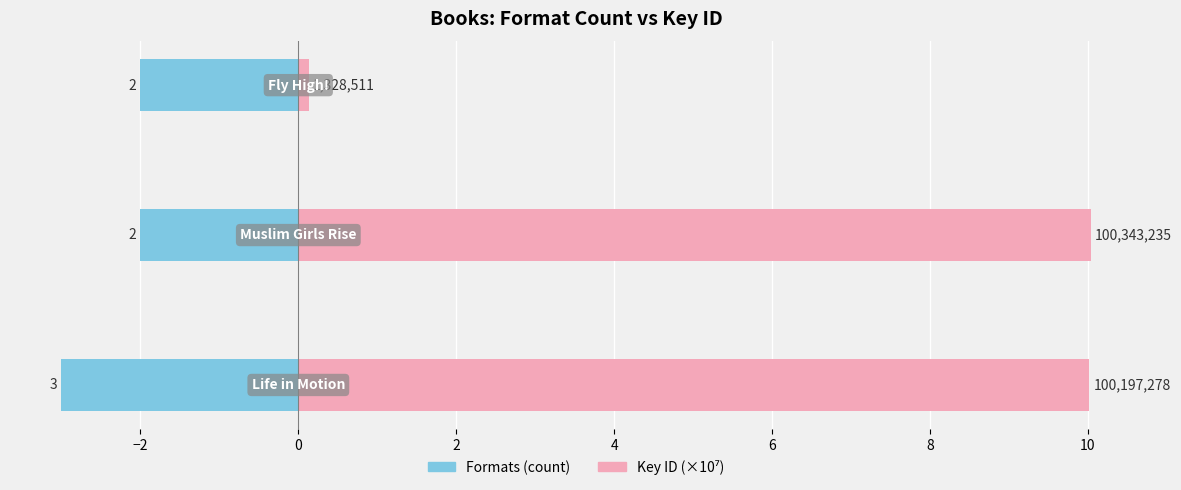

What is the sum of all Formats (count) values?

-7.0